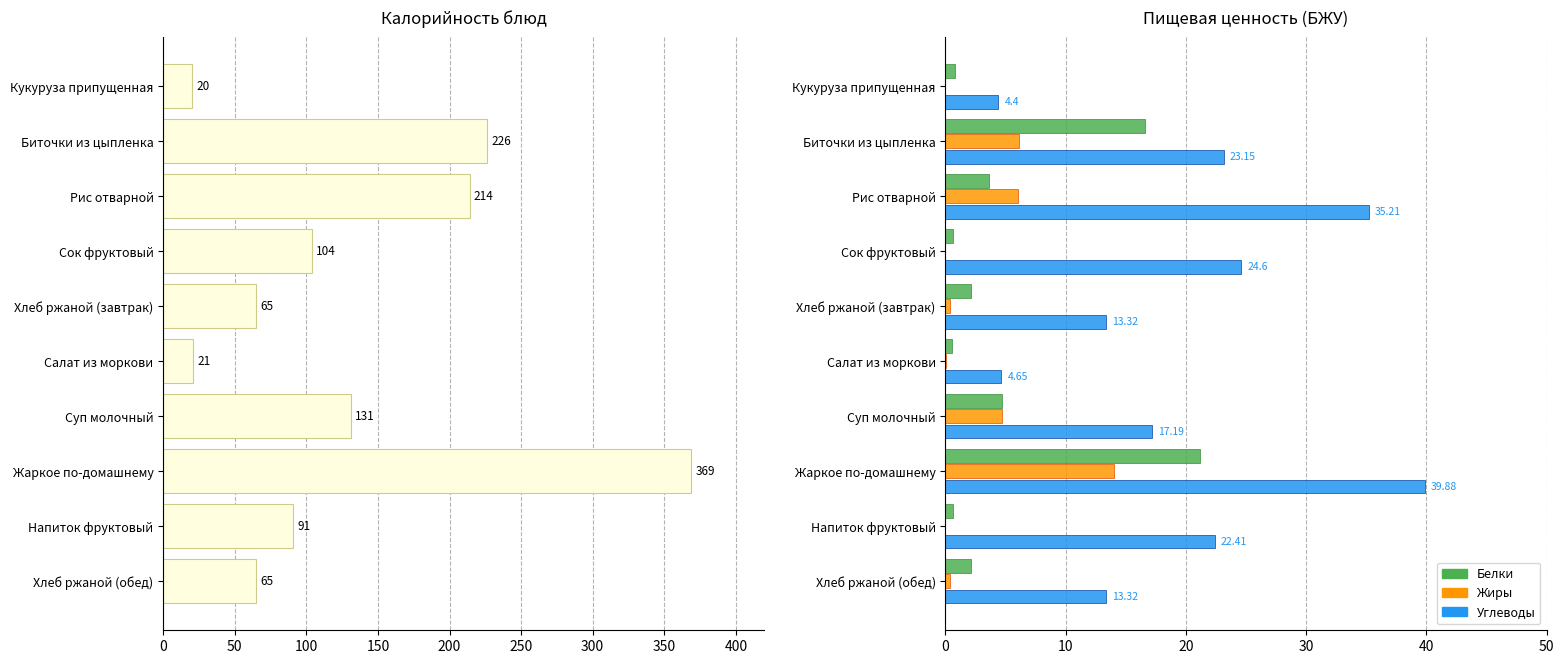

How many values exceed 104?

4